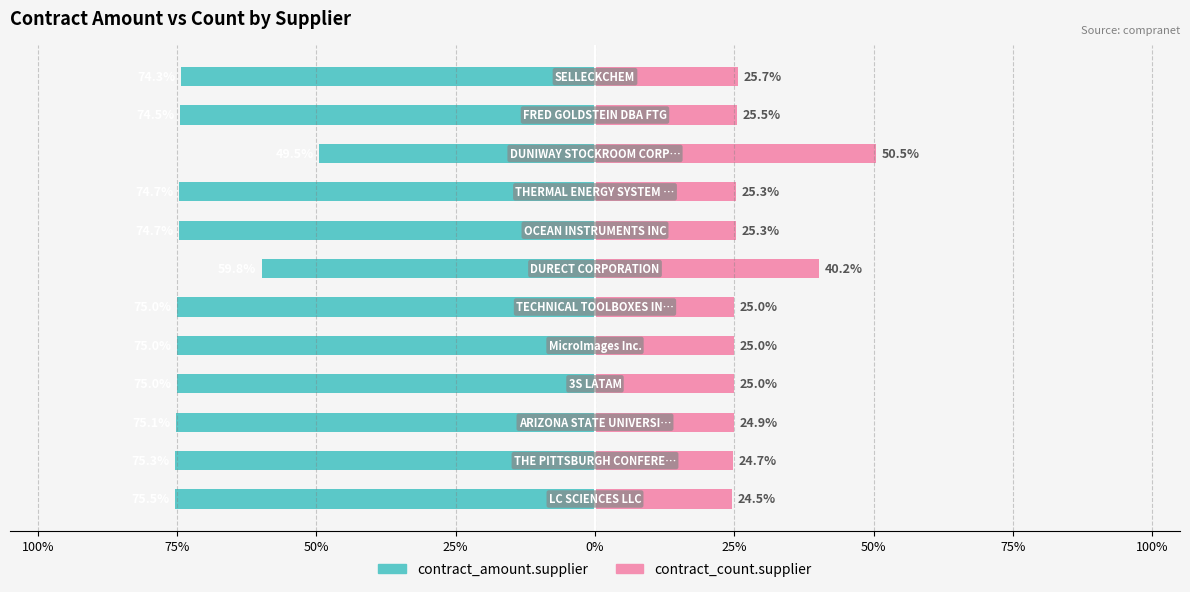

Is it true that contract_amount.supplier equals -75.5 at 100%?

True